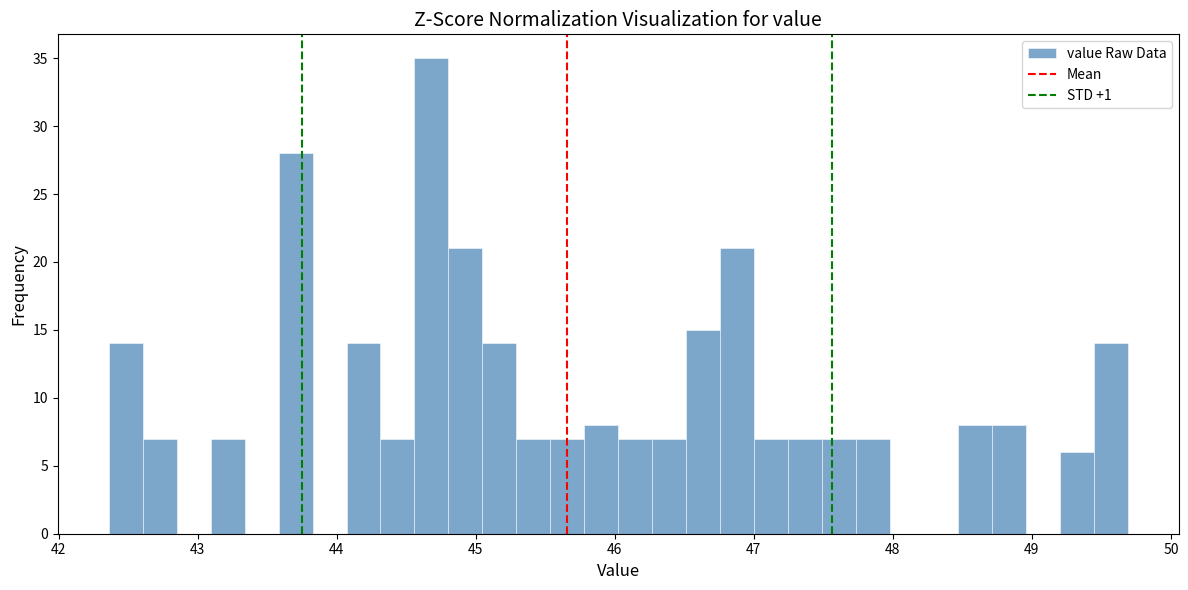

Around what value on the x-axis is the tallest bar? Give the approximate position of its centre, as read against the axis.

44.7